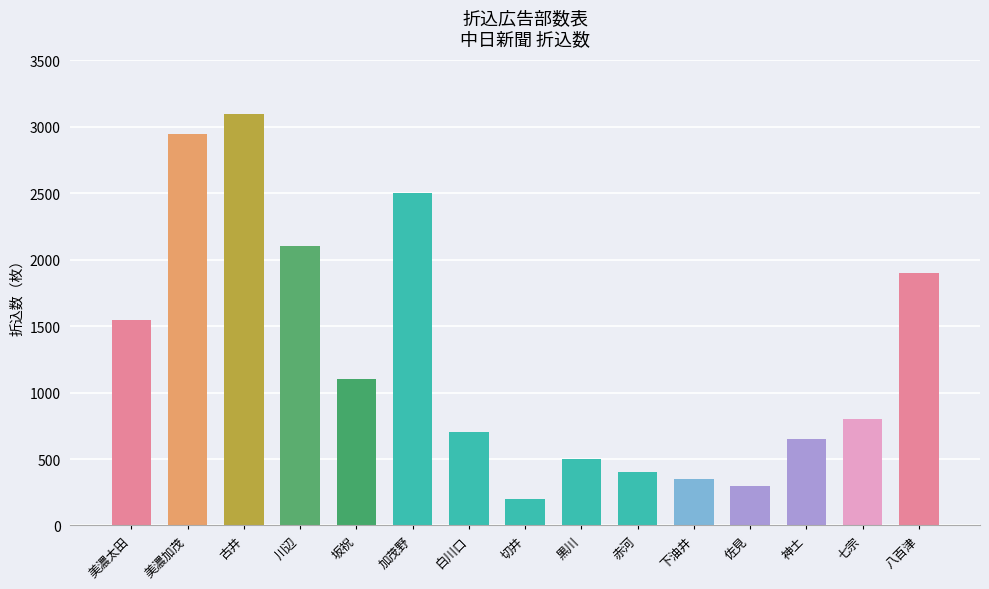

What is the label of the 3rd bar from the left?

古井